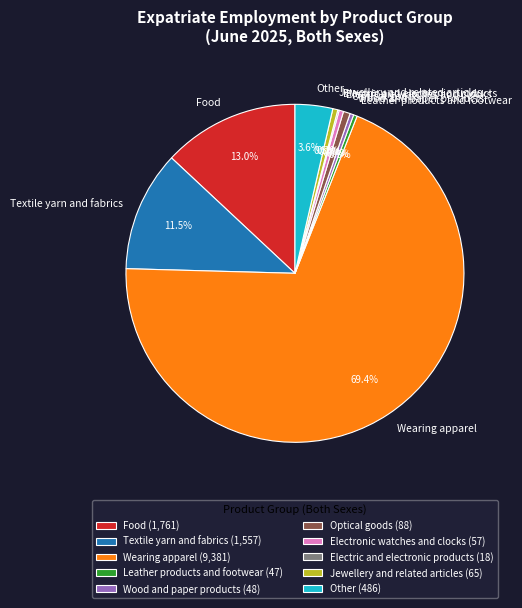

True or false: Leather products and footwear accounts for 0% of the total.

True